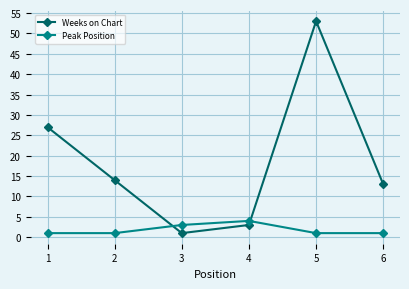

Where is the first local maximum for Peak Position?

4